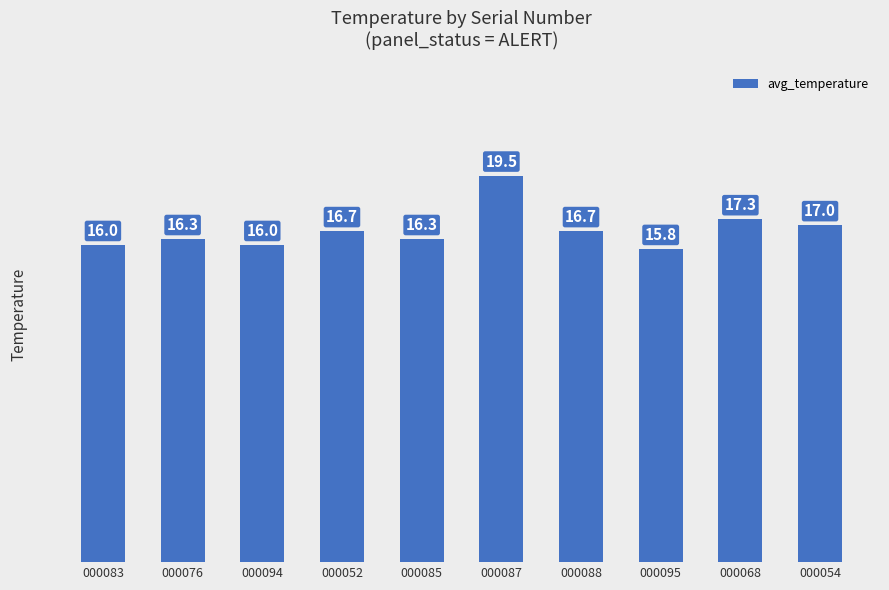

What is the change in value from 000085 to 000087?

+3.2